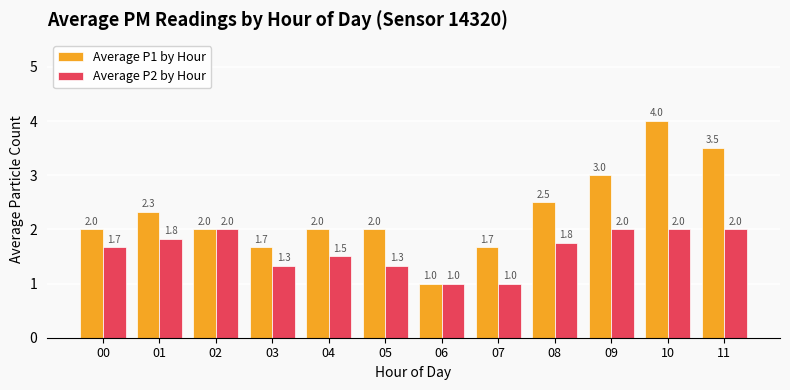

How many Average P1 by Hour values are between 2 and 3?

7